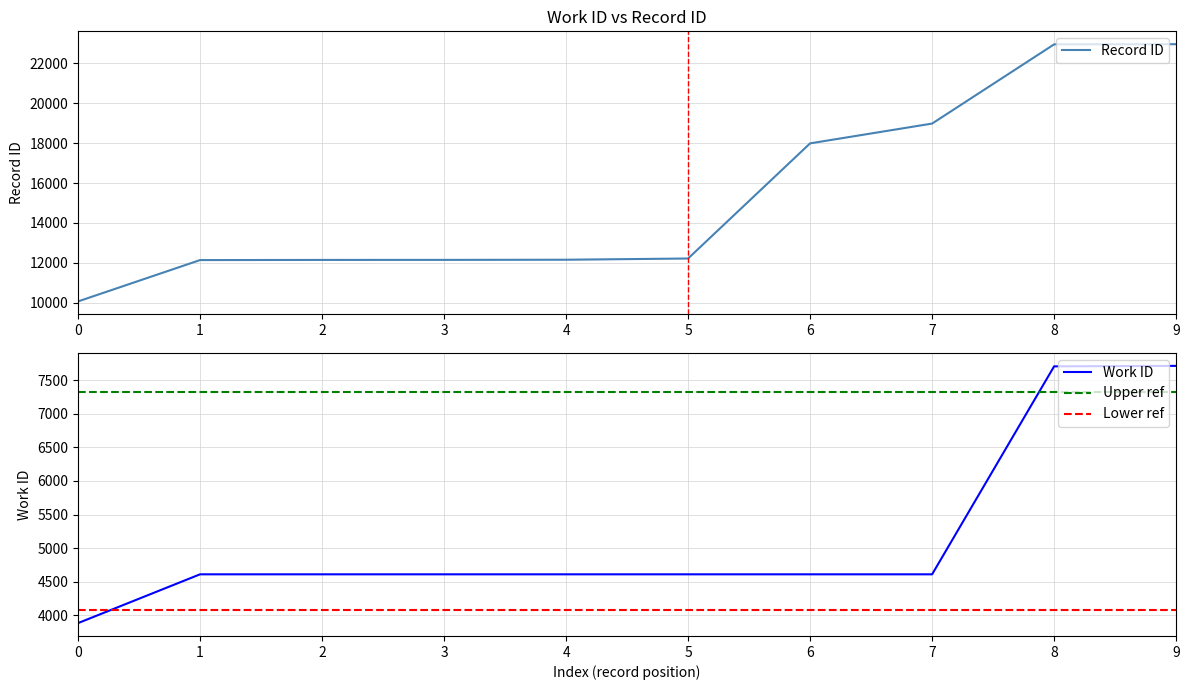

What is the maximum value for Record ID?

22967